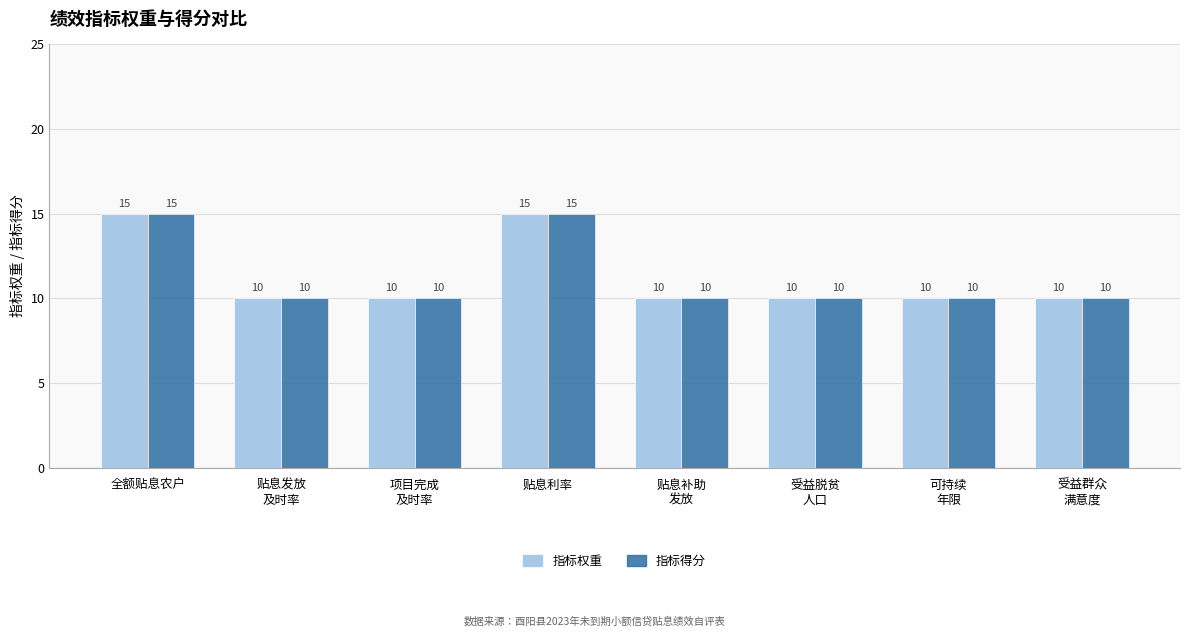

Read the 指标得分 value at 贴息利率.

15